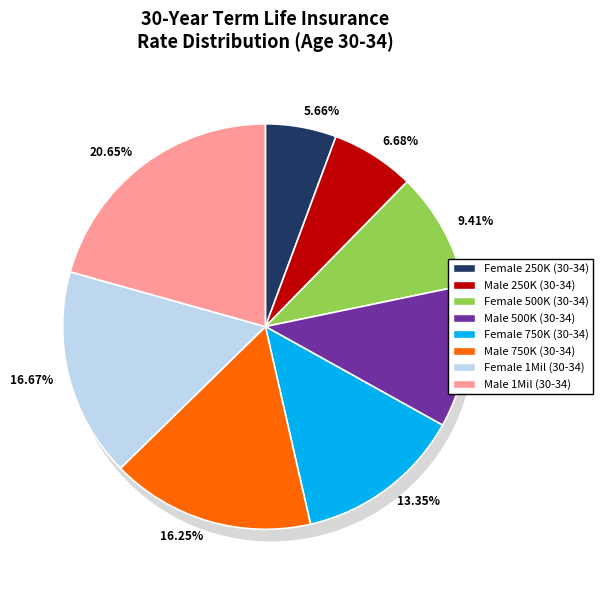

Which category has the smallest portion of the pie?

Female 250K (30-34)